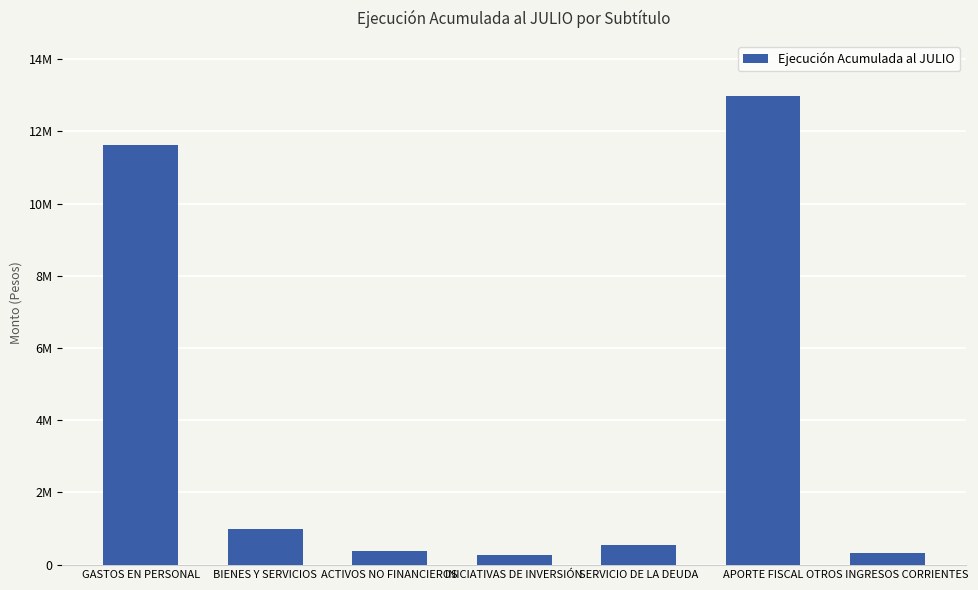

At which category does the chart reach its peak across all series?

APORTE FISCAL